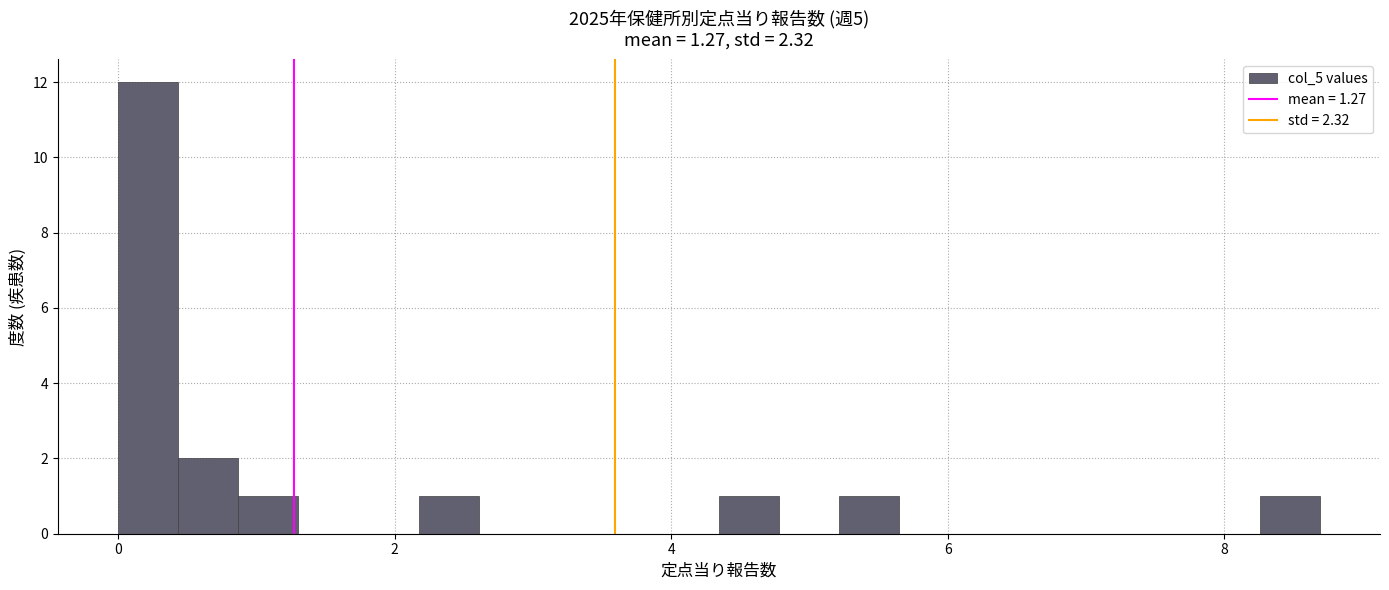

Around what value on the x-axis is the tallest bar? Give the approximate position of its centre, as read against the axis.

0.2